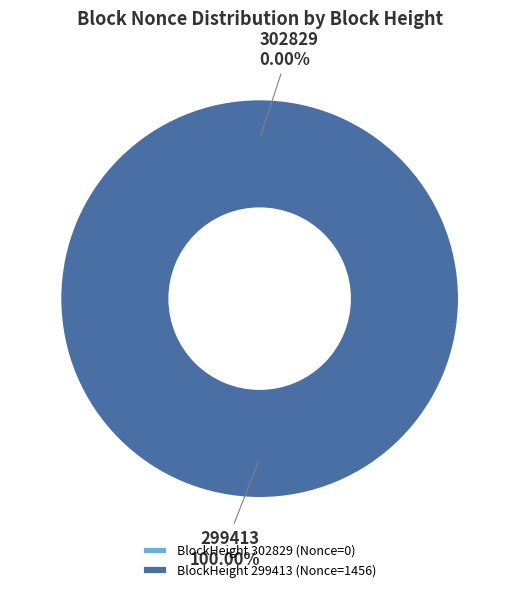

The 299413 slice represents 99% of the pie. True or false?

False